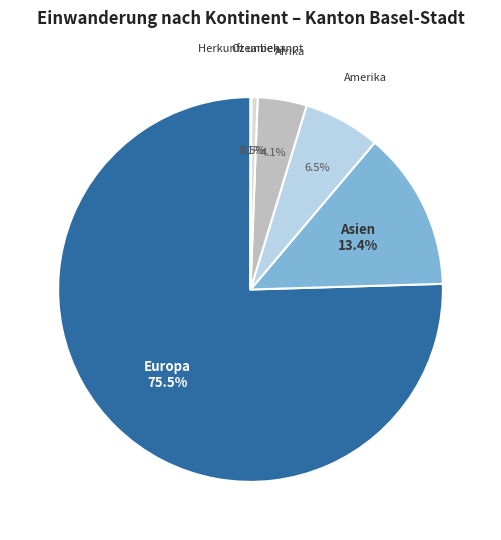

Is there any slice that represents more than half of the pie?

Yes